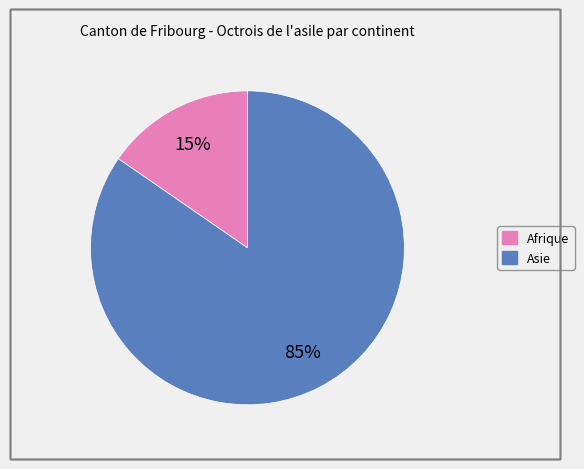

Is there any slice that represents more than half of the pie?

Yes